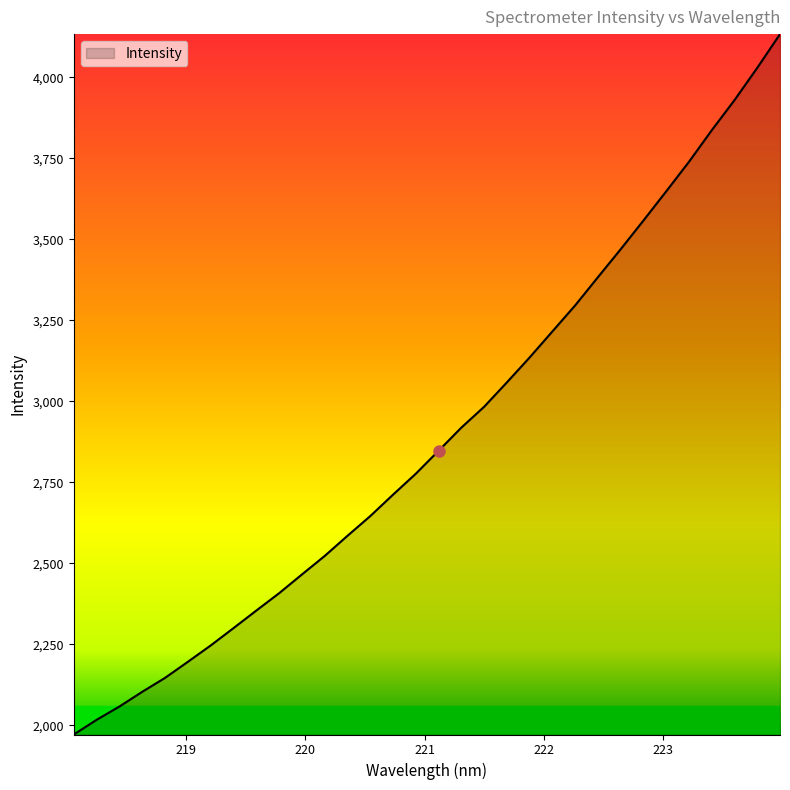

What is the difference between the maximum and minimum values?

2161.8